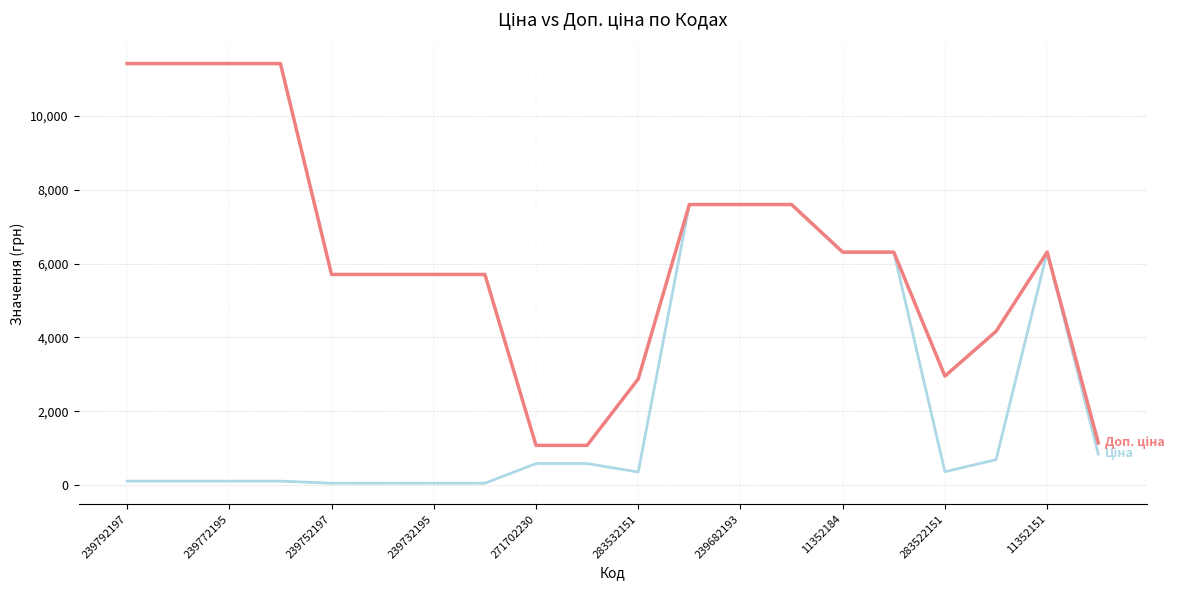

What is the maximum value shown in the chart?

11410.0